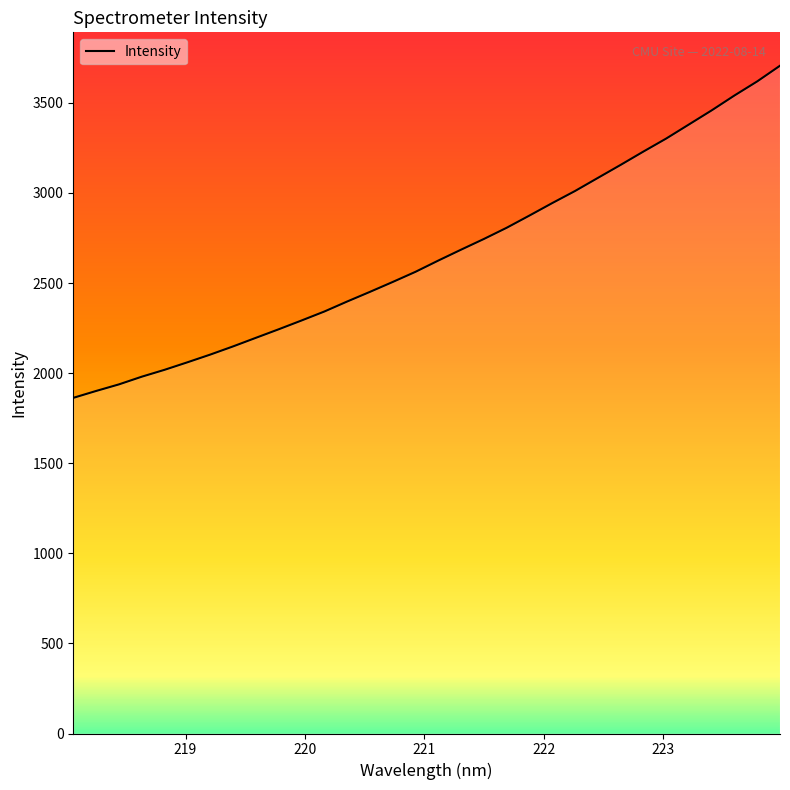

What is the difference between the maximum and minimum values?

1843.4